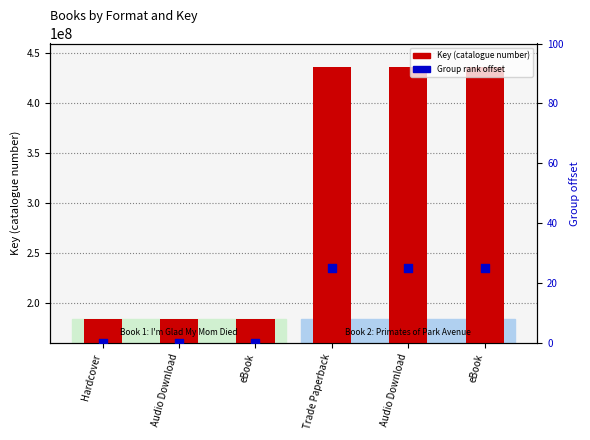

Which series contains the lowest Y value?

Group rank